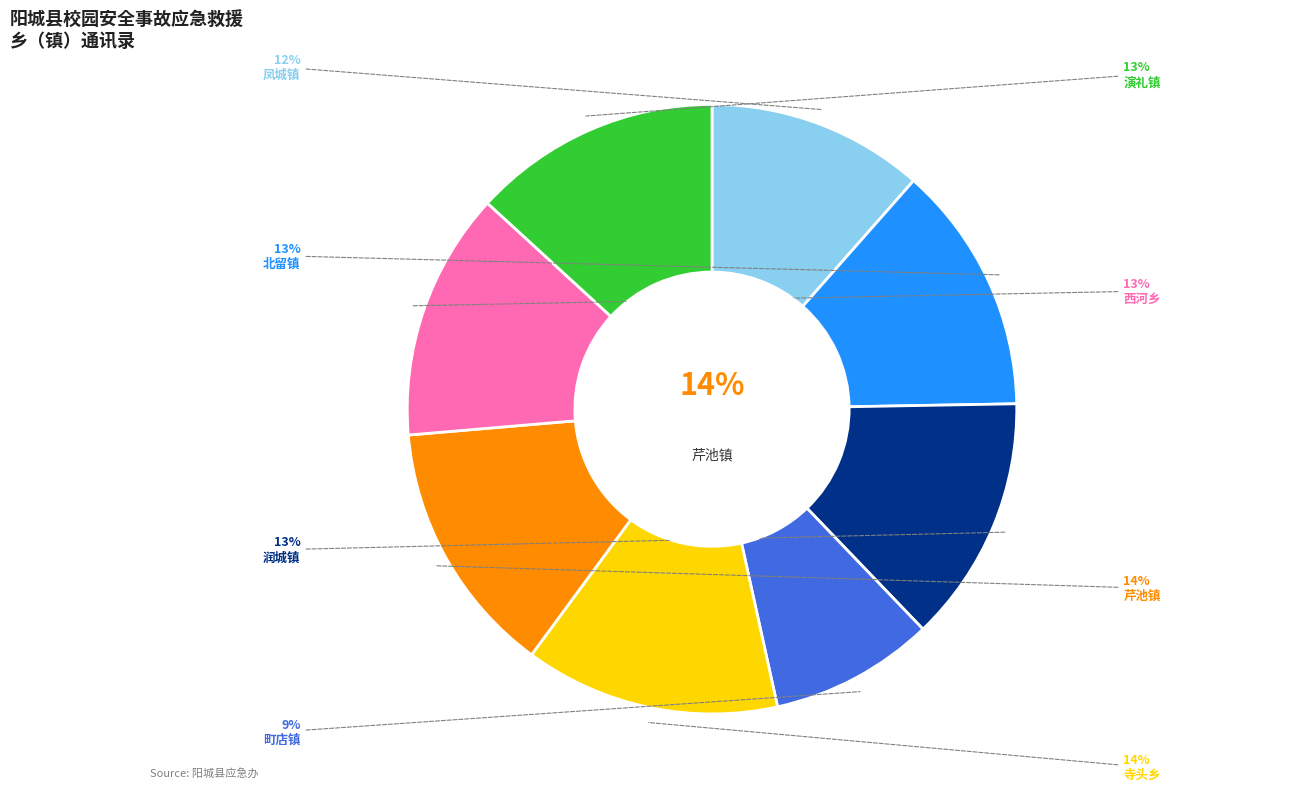

Is it true that 北留镇 is 13% of the pie?

True